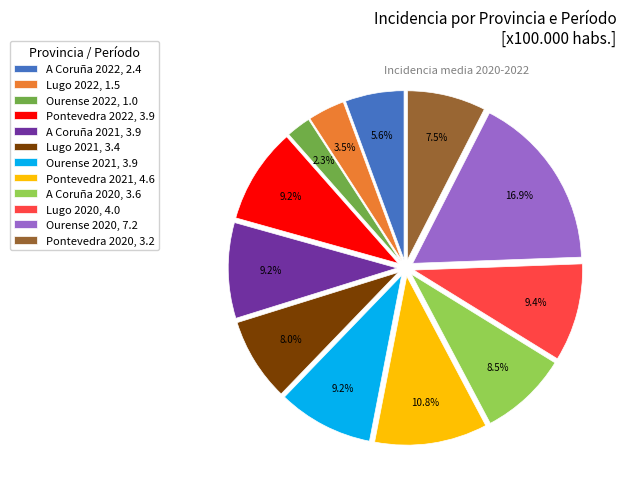

What portion of the pie excludes Lugo 2021, 3.4?

92.0%